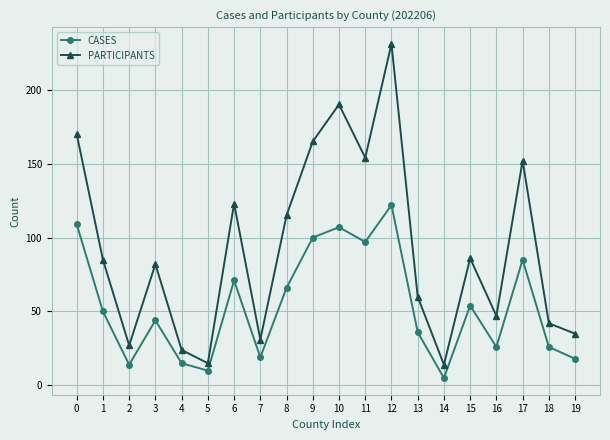

Count the number of data series in this chart.

2